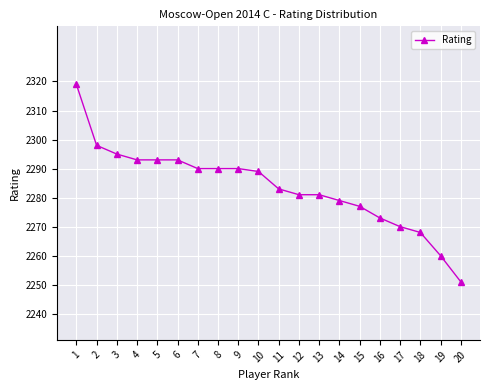

Between 4 and 19, which is larger?

4